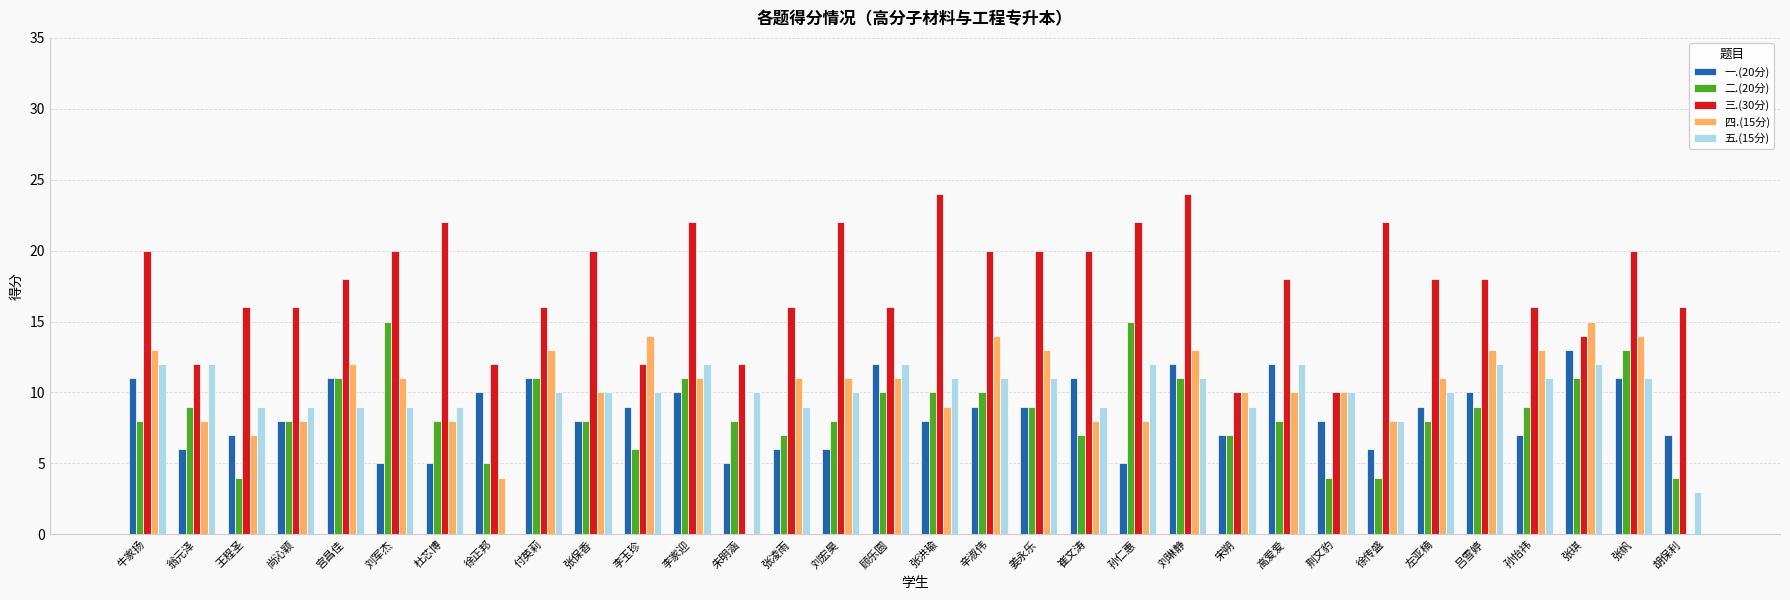

Which series has the widest spread of values?

四.(15分)